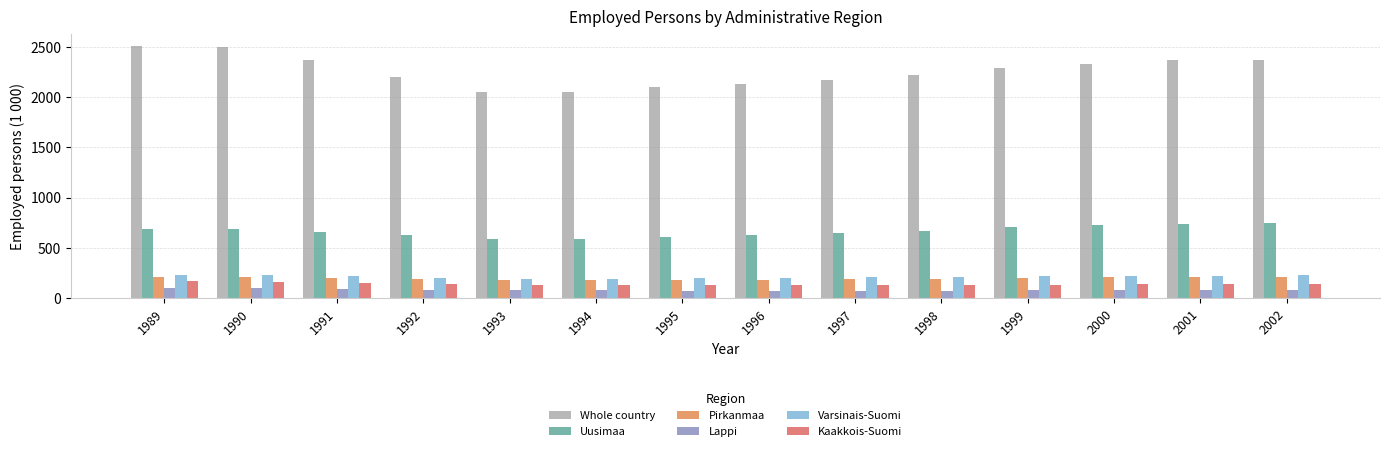

Which series has the widest spread of values?

Whole country